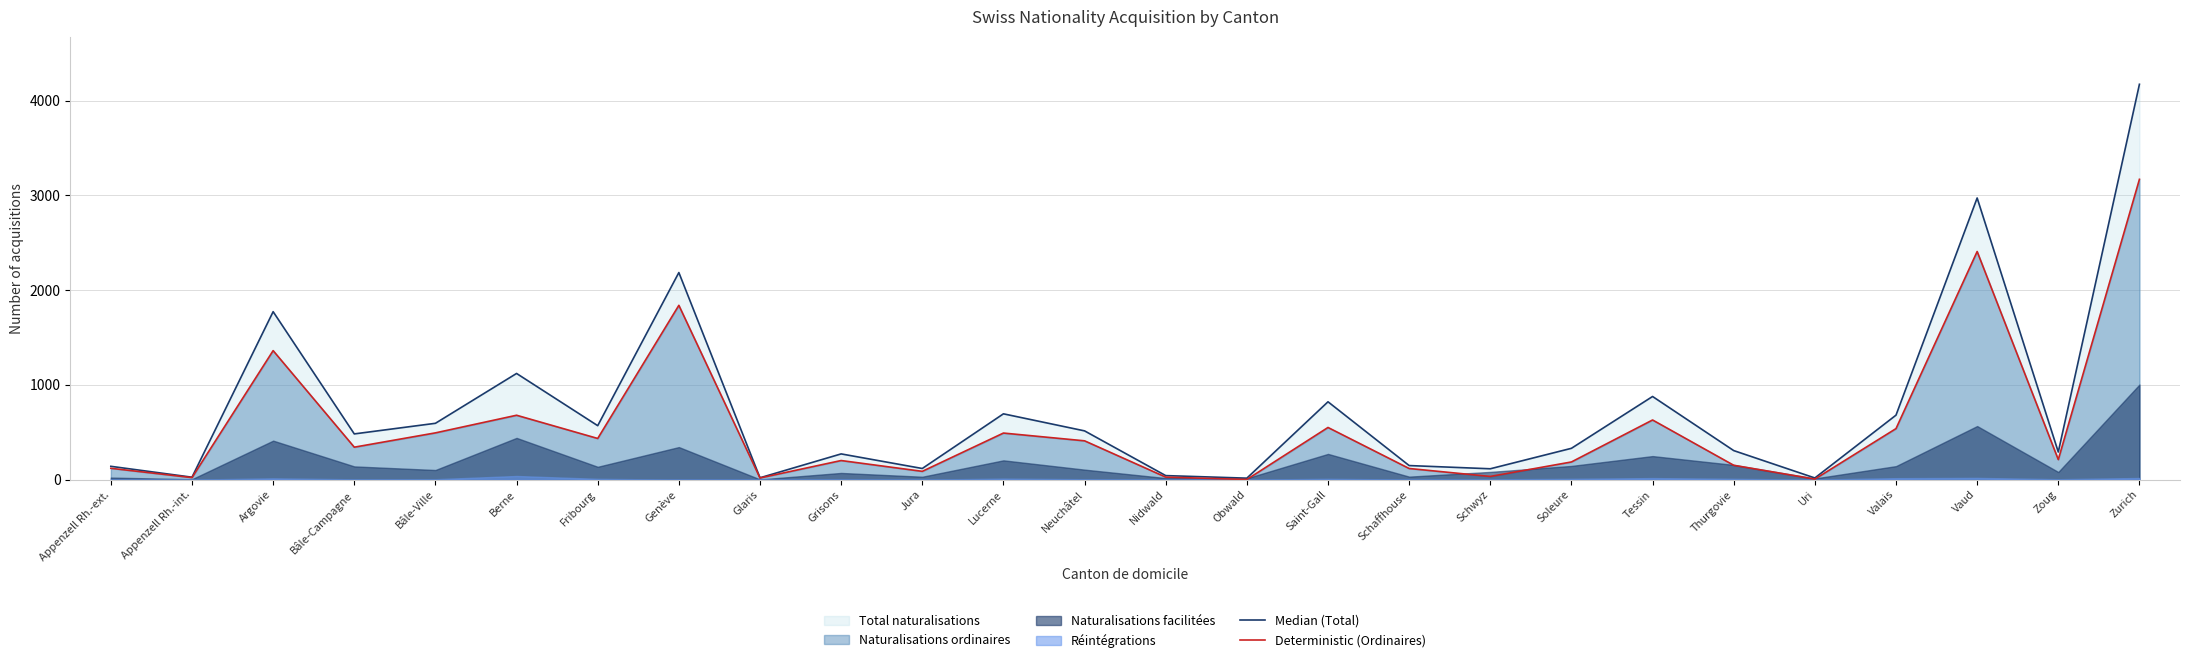

Reading right to left, transcribe all the data shown in this chart.

Median (Total): 4172	291	2972	680	17	306	877	330	114	148	821	15	42	514	694	117	271	19	2185	569	1120	594	482	1772	25	140
Deterministic (Ordinaires): 3169	211	2407	538	5	151	629	186	33	117	550	1	26	409	491	87	201	17	1839	434	679	493	342	1361	21	119